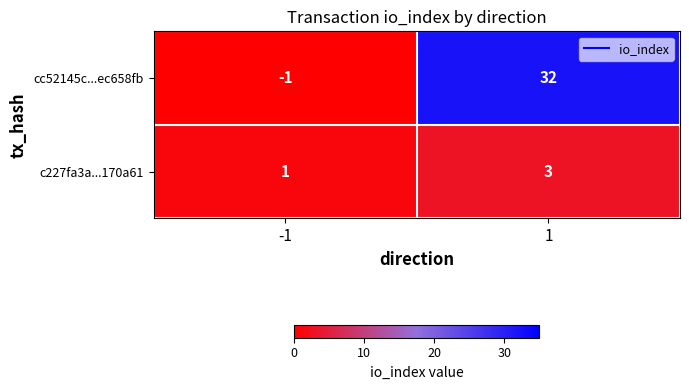

Reading left to right, extract all data points from this chart.

cc52145c...ec658fb: -1	32
c227fa3a...170a61: 1	3